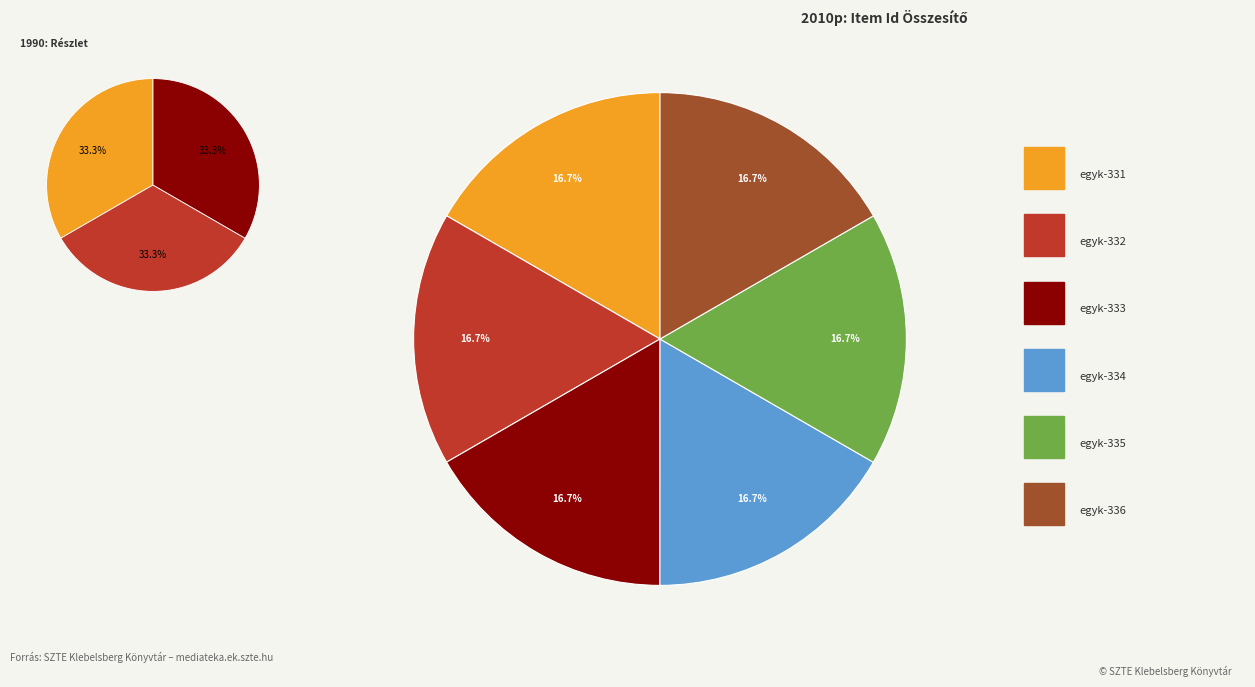

What percentage is the egyk-333 slice, to the nearest percent?

17%